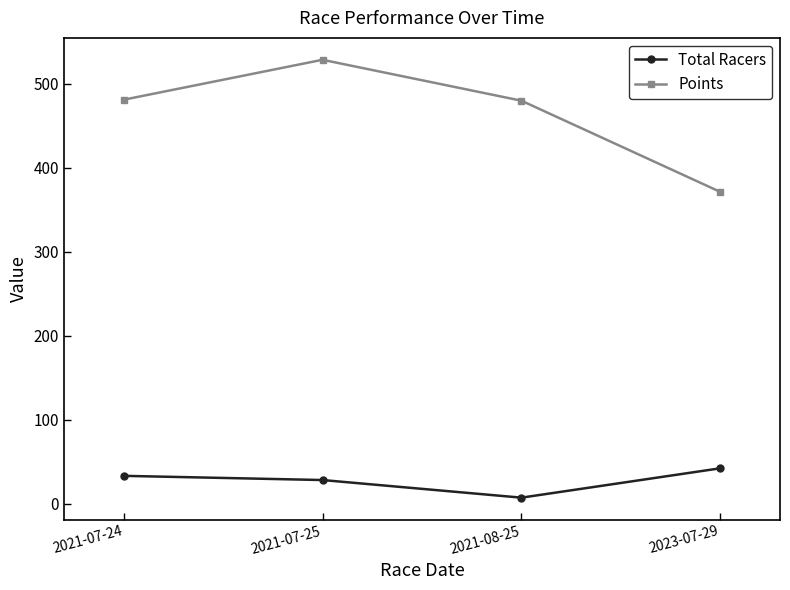

Is it true that Total Racers equals 33.0 at 2021-07-24?

True